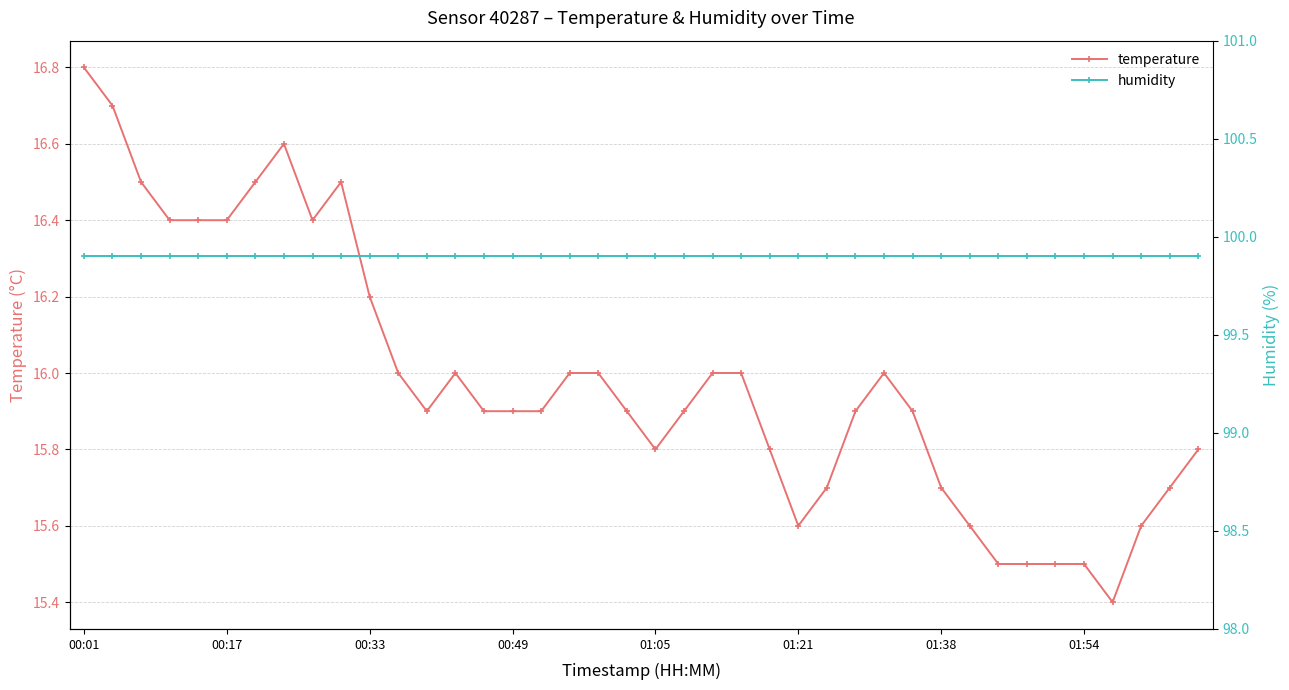

The temperature series shows 28.0 at 00:33. True or false?

False